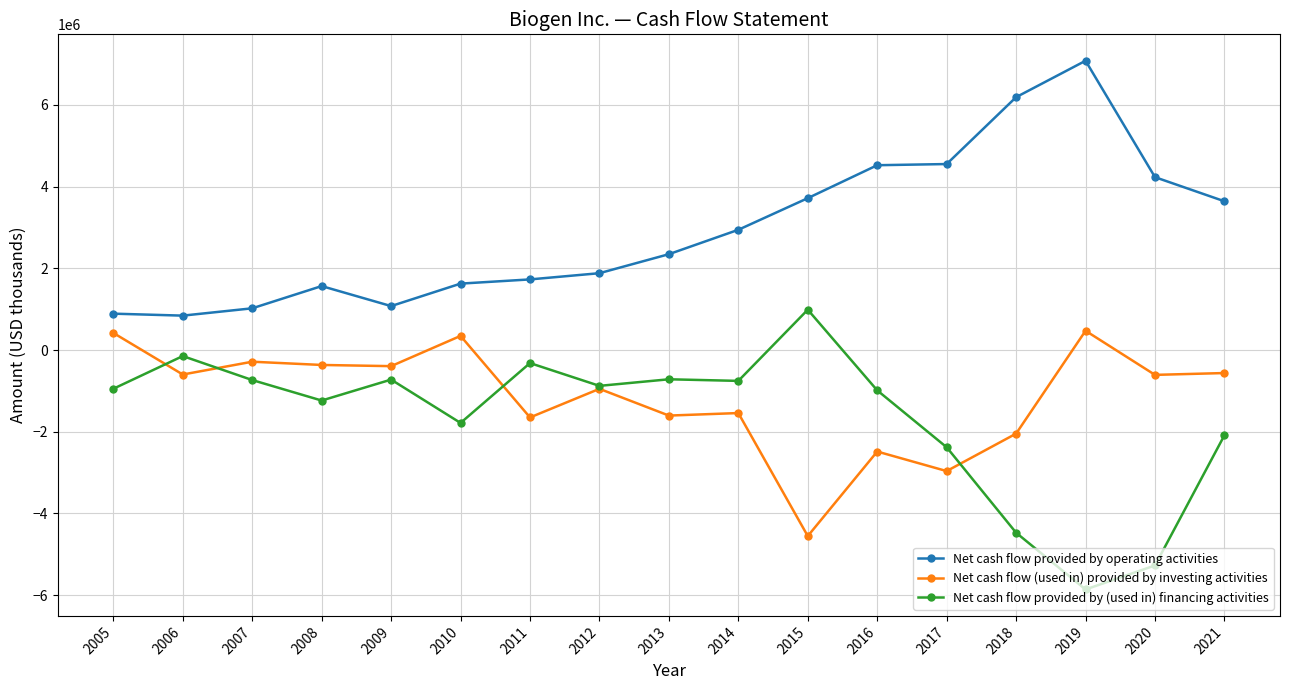

What value does the Net cash flow provided by operating activities series have at 2015, to the nearest 50?

3716100